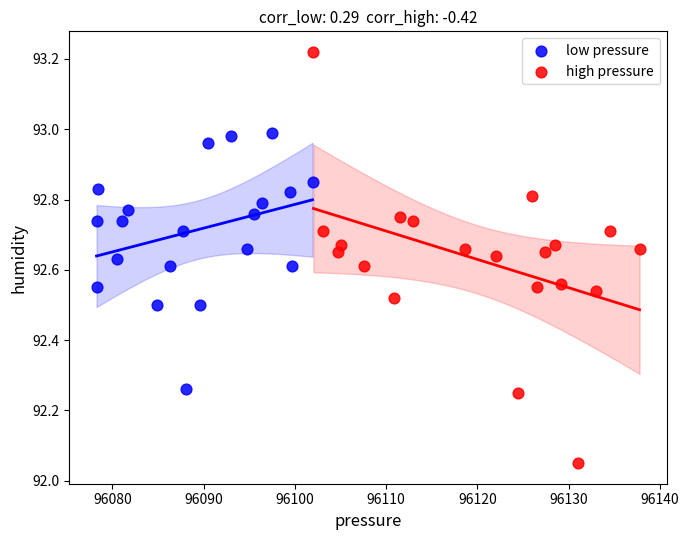

Which series contains the lowest Y value?

high pressure